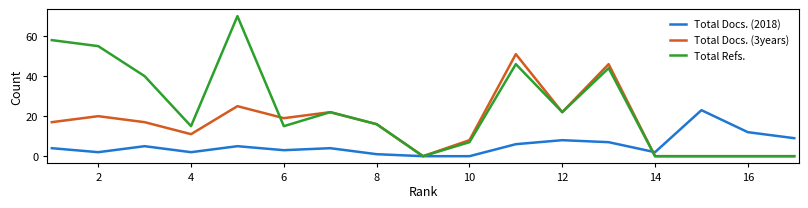

Which series has the largest range (max minus min)?

Total Refs.